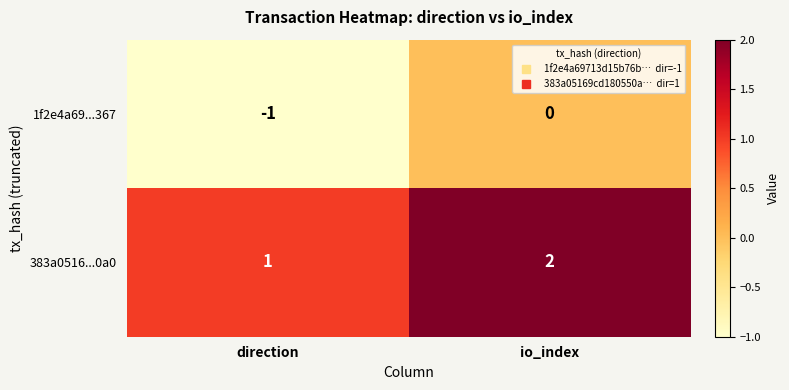

Reading right to left, what are all the values shown in this chart?

1f2e4a69...367: io_index=0	direction=-1
383a0516...0a0: io_index=2	direction=1